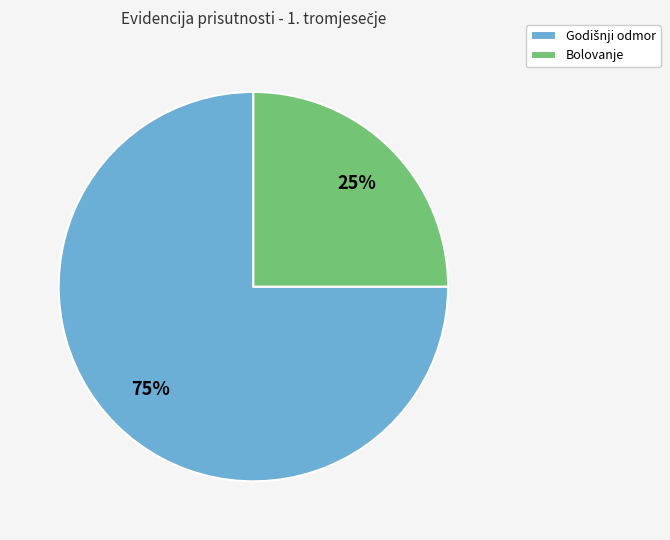

Does Bolovanje represent more than half of the total?

No